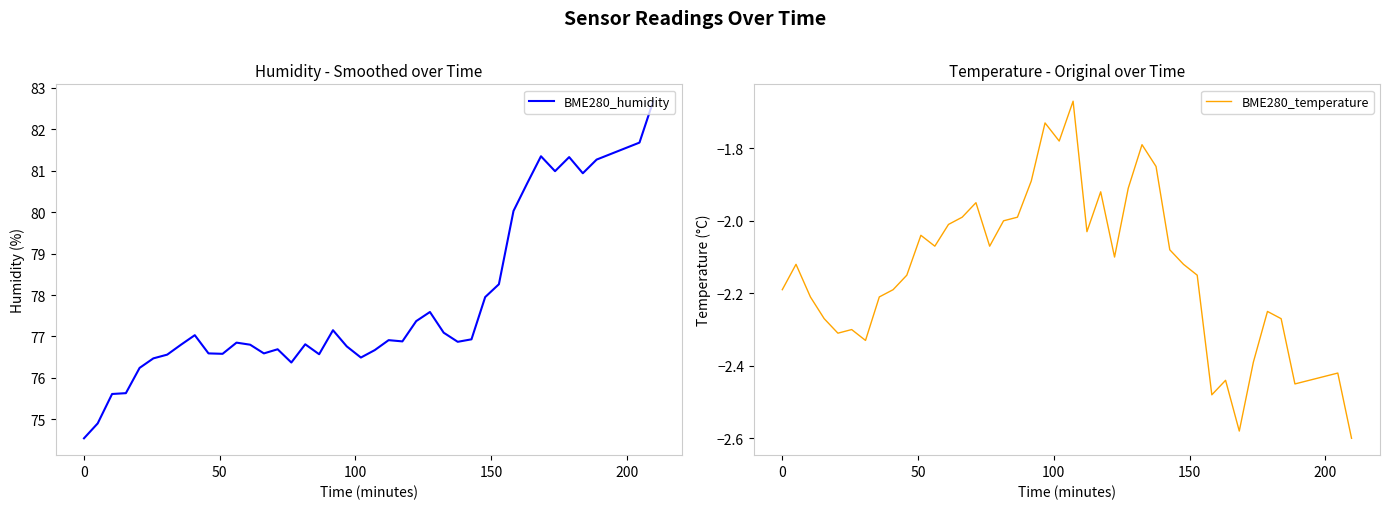

In BME280_temperature, how many points are higher than both neighbors (excluding endpoints)?

11